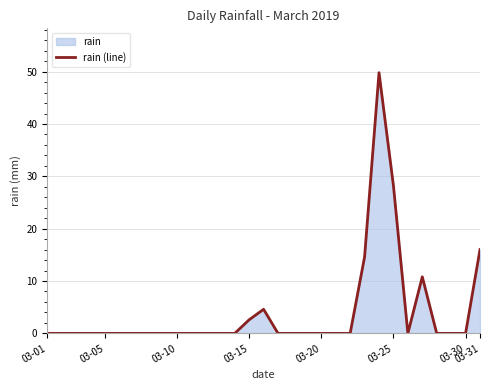

How many distinct data groups are displayed?

1